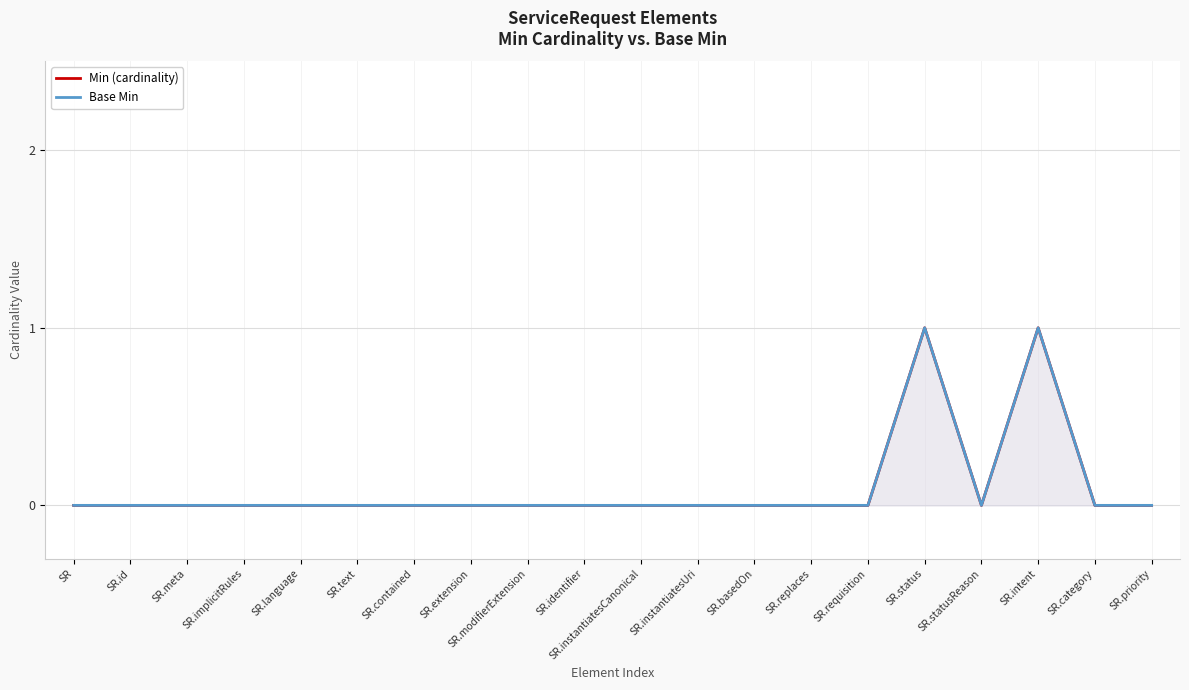

Reading right to left, what are all the values shown in this chart?

Min (cardinality): SR.priority=0	SR.category=0	SR.intent=1	SR.statusReason=0	SR.status=1	SR.requisition=0	SR.replaces=0	SR.basedOn=0	SR.instantiatesUri=0	SR.instantiatesCanonical=0	SR.identifier=0	SR.modifierExtension=0	SR.extension=0	SR.contained=0	SR.text=0	SR.language=0	SR.implicitRules=0	SR.meta=0	SR.id=0	SR=0
Base Min: SR.priority=0	SR.category=0	SR.intent=1	SR.statusReason=0	SR.status=1	SR.requisition=0	SR.replaces=0	SR.basedOn=0	SR.instantiatesUri=0	SR.instantiatesCanonical=0	SR.identifier=0	SR.modifierExtension=0	SR.extension=0	SR.contained=0	SR.text=0	SR.language=0	SR.implicitRules=0	SR.meta=0	SR.id=0	SR=0